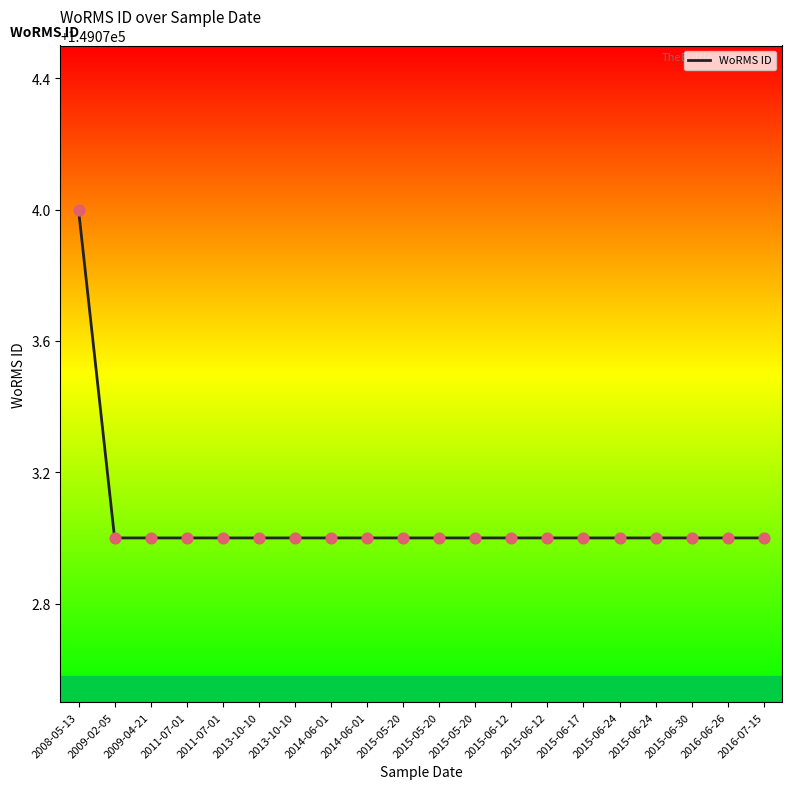

Which has a higher value, 2016-06-26 or 2014-06-01?

2016-06-26